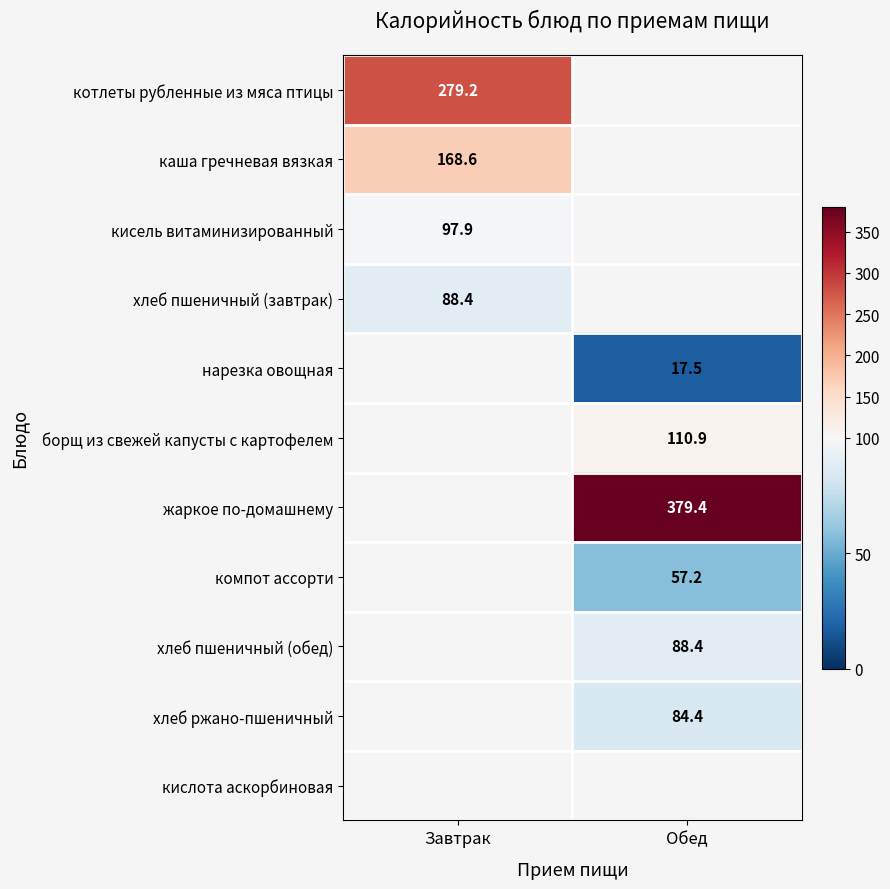

How many values in the нарезка овощная series exceed 17?

1